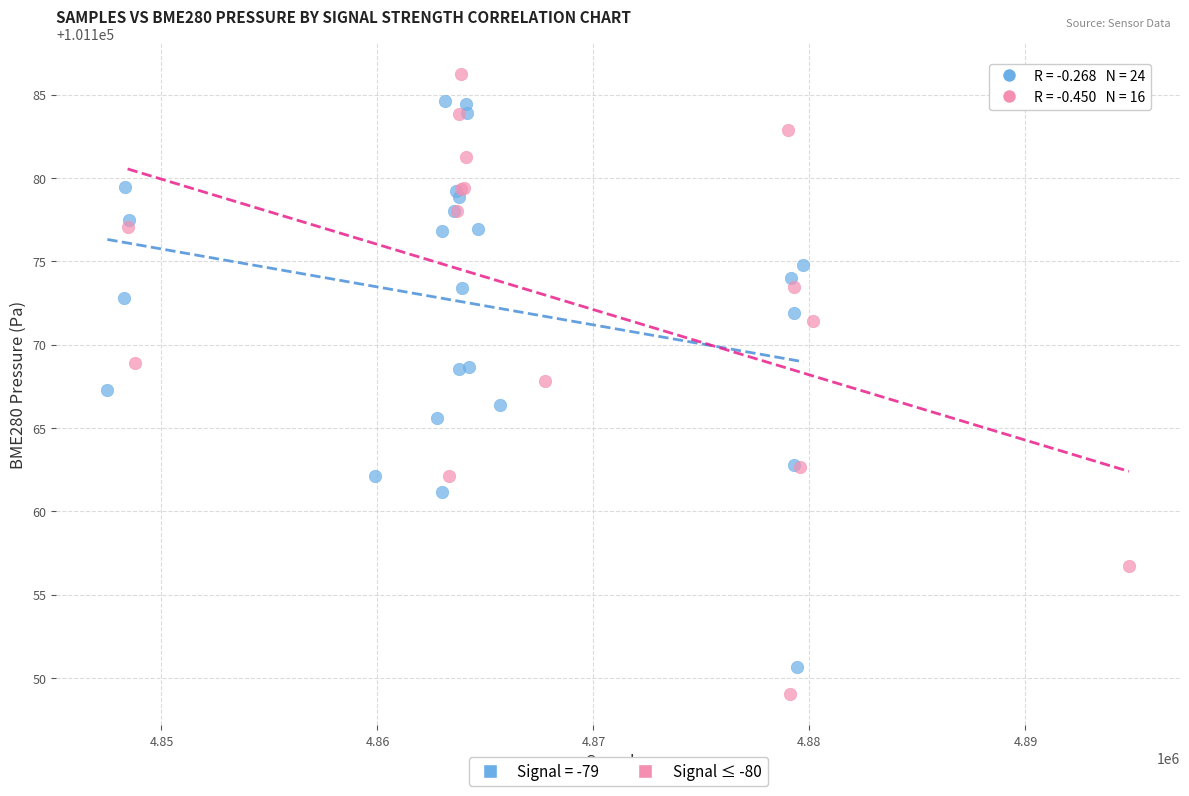

Which series reaches the minimum Y coordinate?

Signal ≤ -80